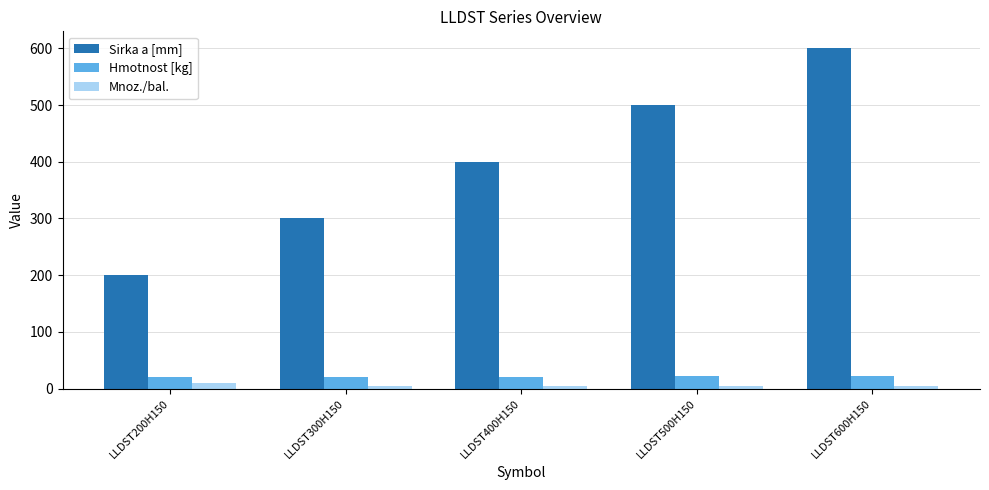

Are the bars grouped side by side (vs. stacked)?

Yes